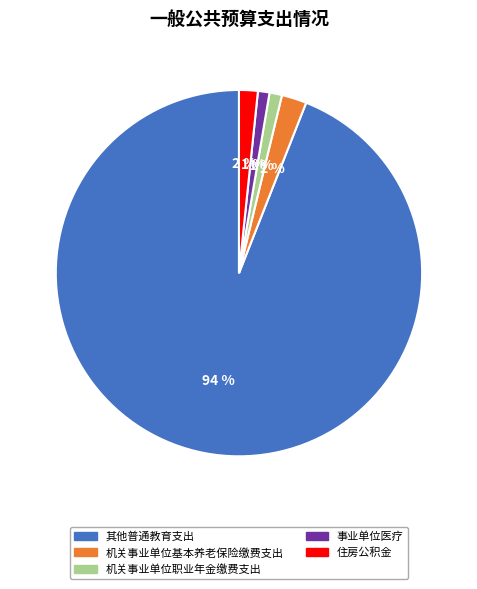

What is the largest slice in the pie chart?

其他普通教育支出